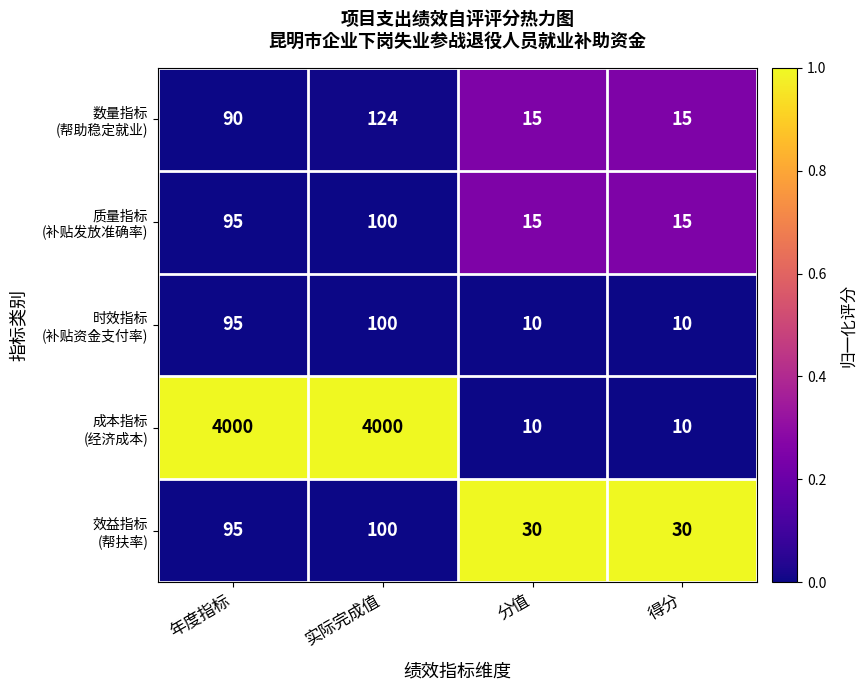

What is the spread (max minus min) of values at 得分?

20